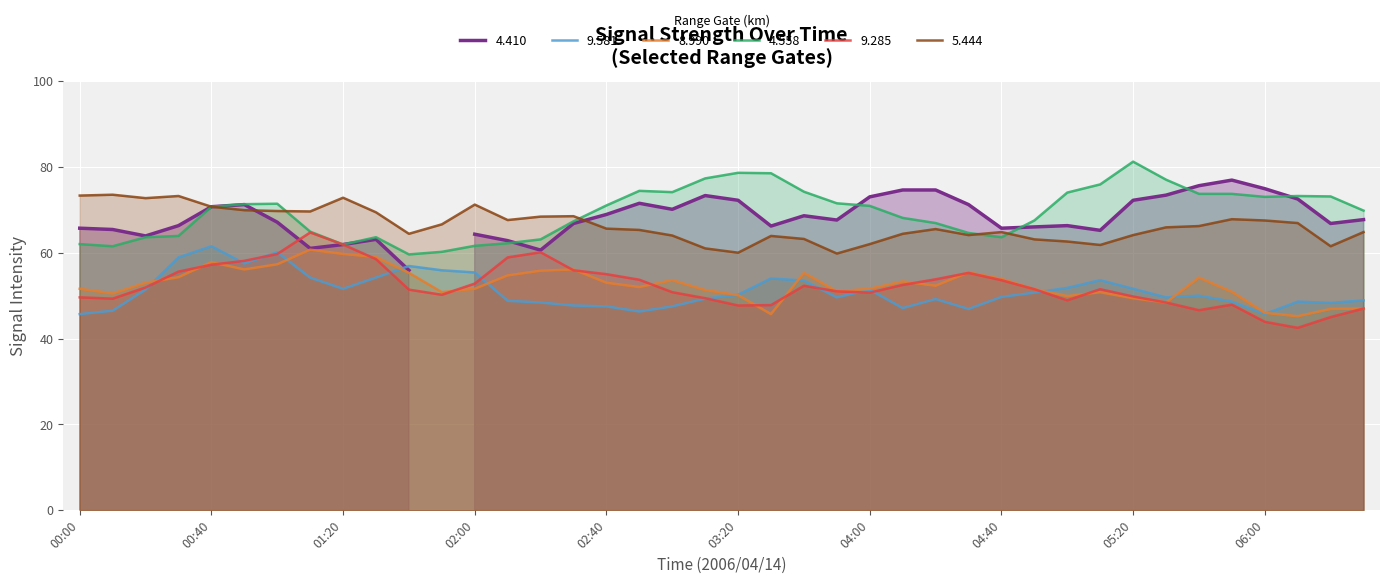

What position from the right is 2006/04/14 01:00?

34